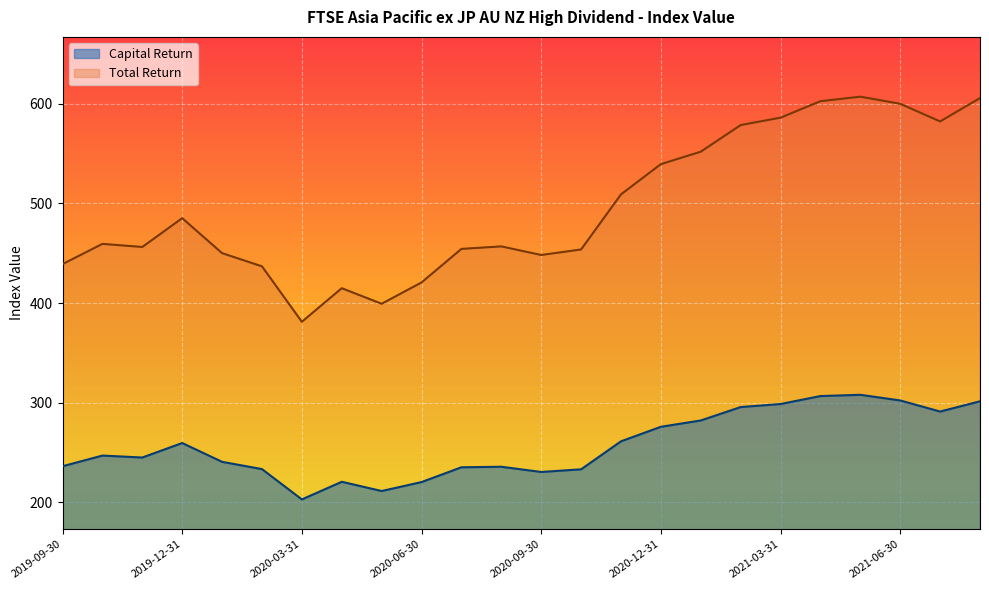

At which category does the chart reach its minimum across all series?

2020-03-31